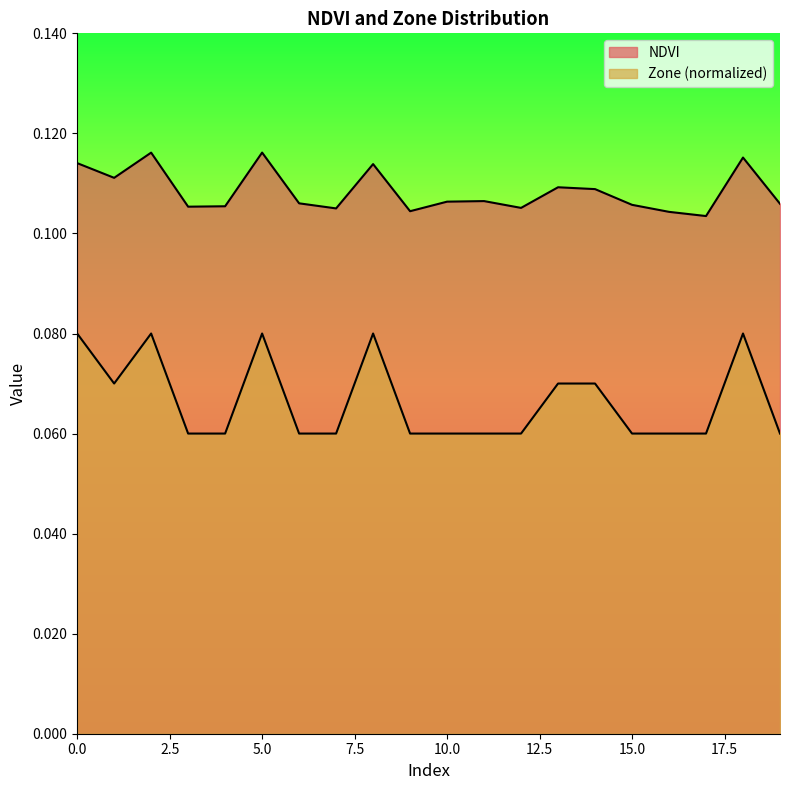

What is the greatest value displayed?

0.1